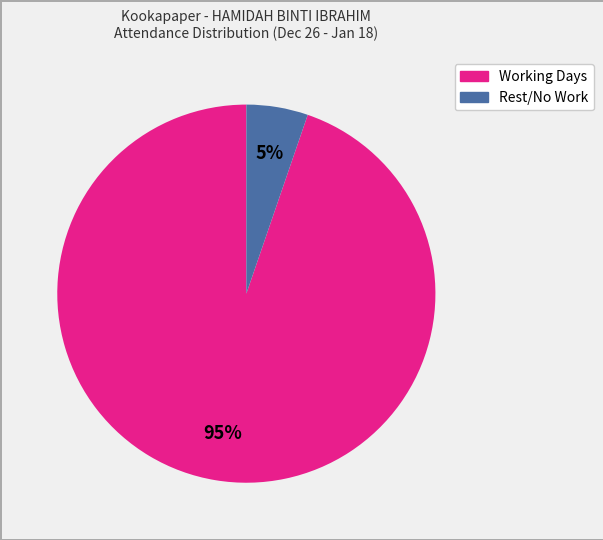

To the nearest percent, what is the average slice percentage?

50%